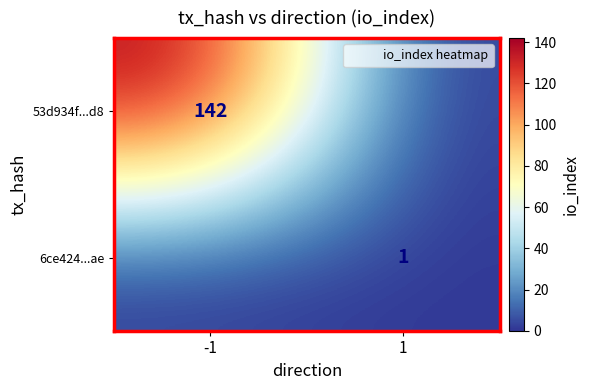

Which series has the widest spread of values?

53d934f...d8